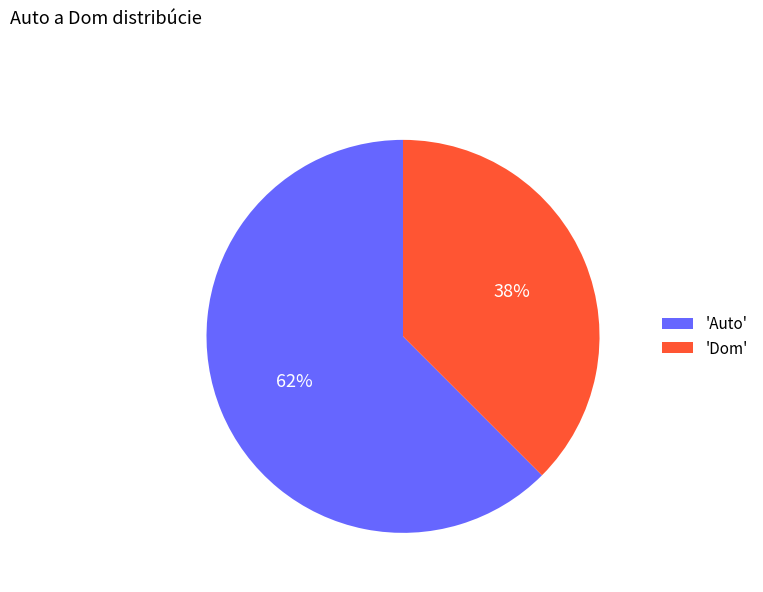

The 'Auto' slice represents 69% of the pie. True or false?

False